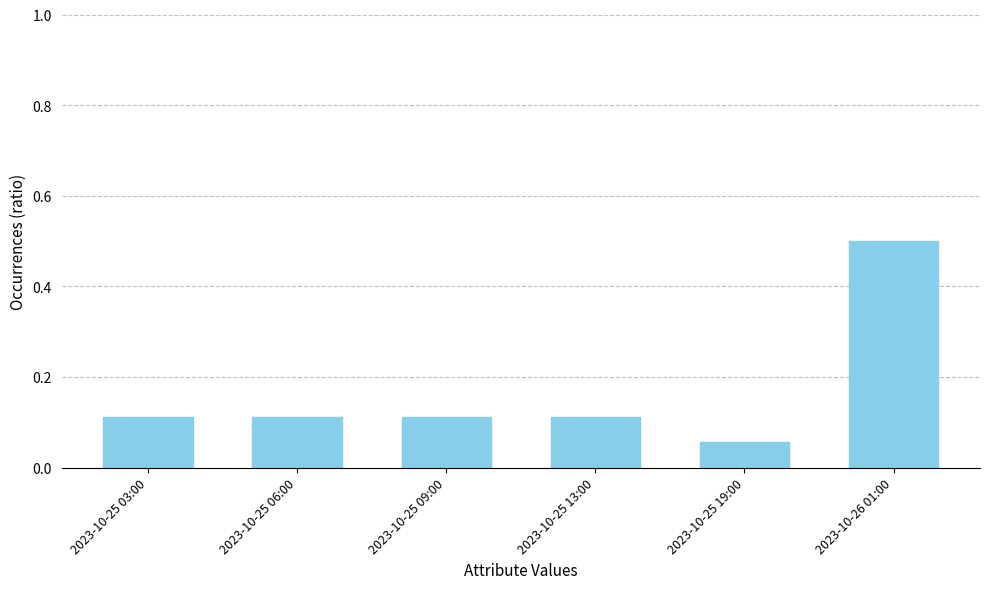

The chart shows a value of 0.0 at 2023-10-25 19:00. True or false?

False